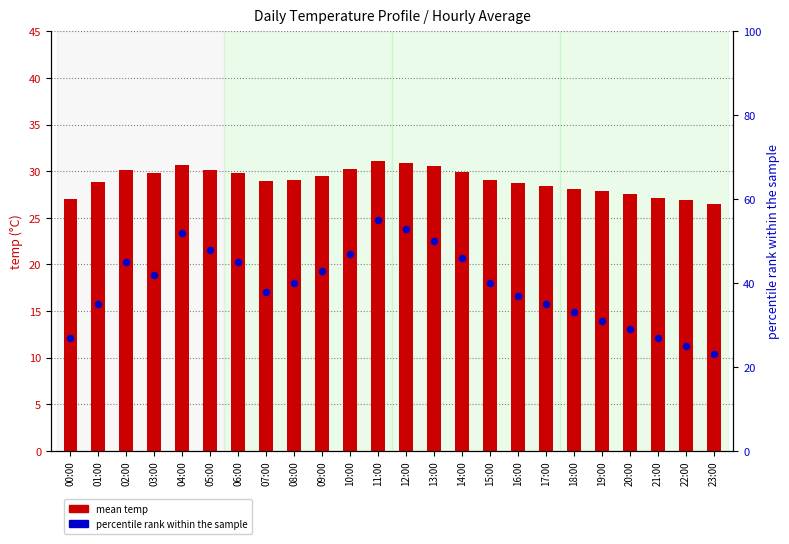

Which series has the widest spread of Y values?

percentile rank within the sample